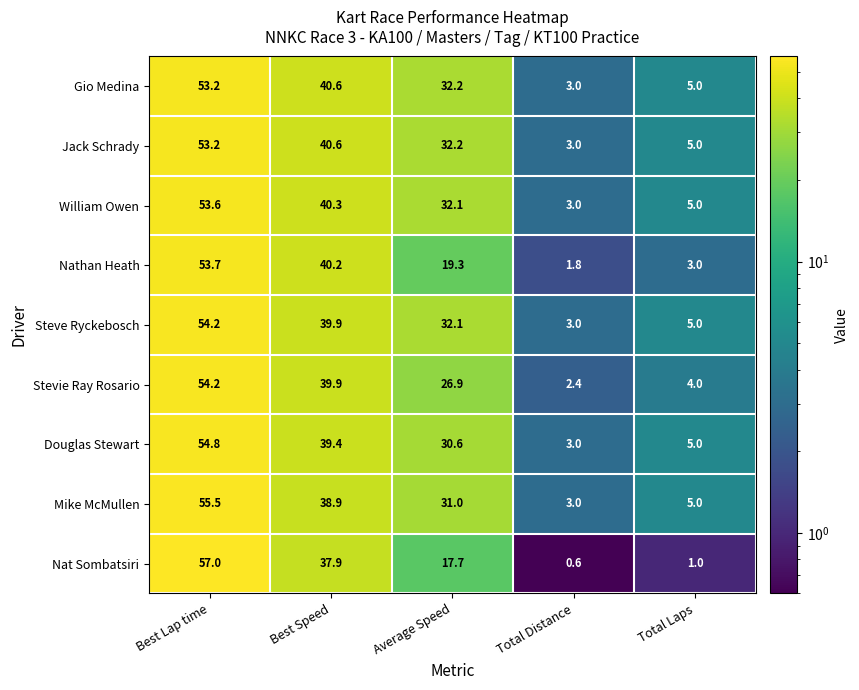

Which category has the highest value in the Mike McMullen series?

Best Lap time